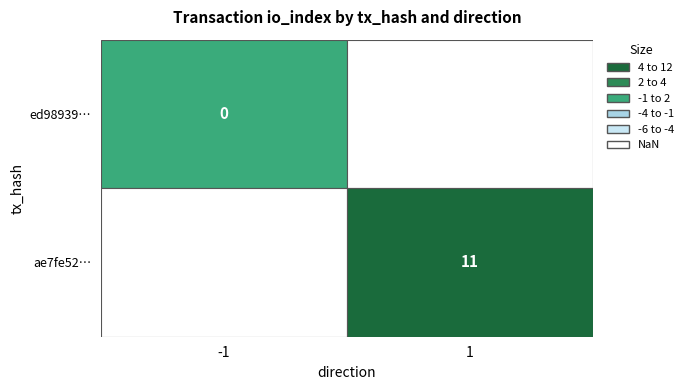

Is it true that ae7fe5251d8a1afac58bcb462fb974c824eb2f7 equals 0 at 0?

False